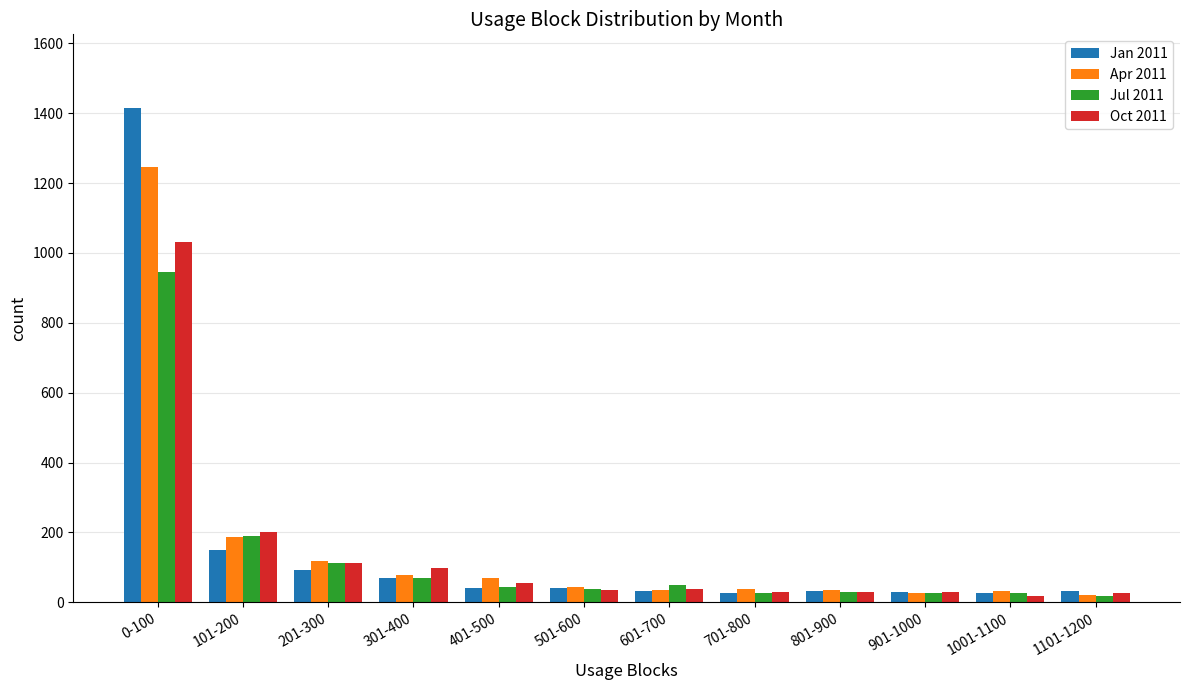

What is the maximum value shown in the chart?

1414